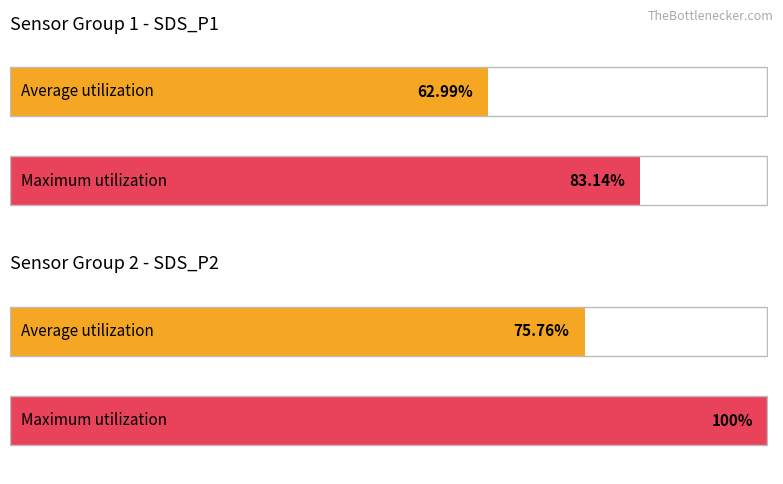

What are all the series names shown in the legend?

Average utilization, Maximum utilization